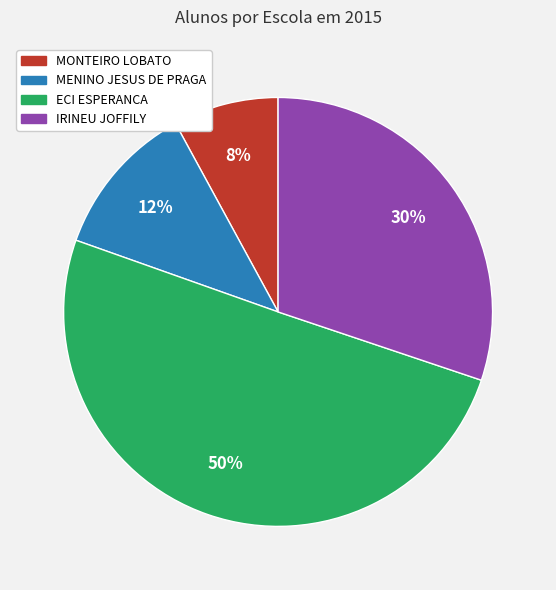

To the nearest percent, what is the average slice percentage?

25%